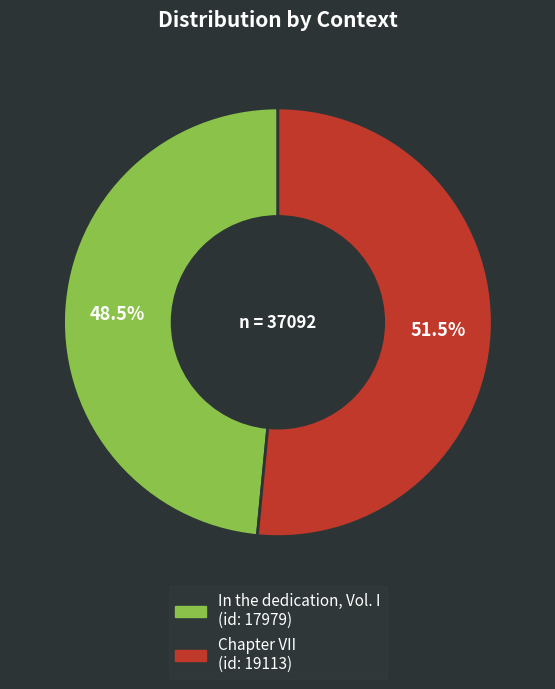

Which slice is the largest?

Chapter VII